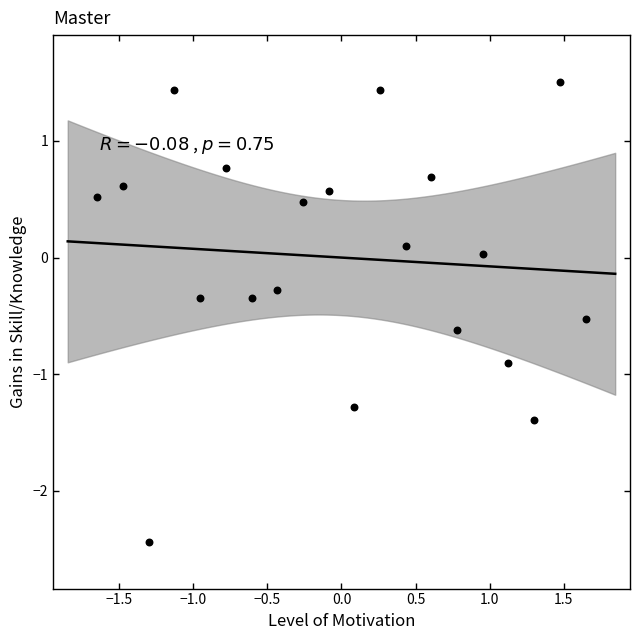

What is the range of X values (max minus min)?

3.3